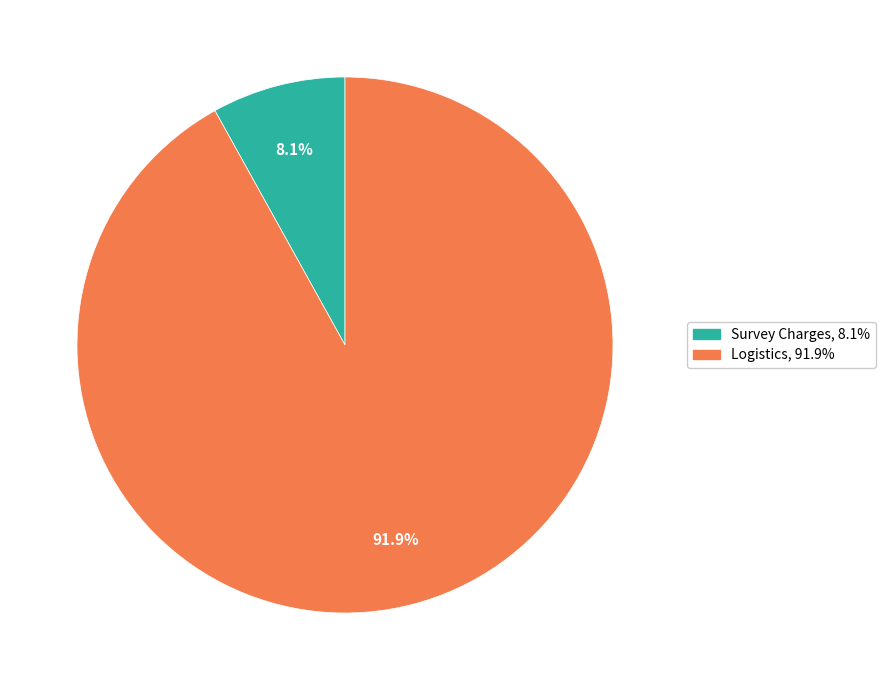

Is there any slice that represents more than half of the pie?

Yes